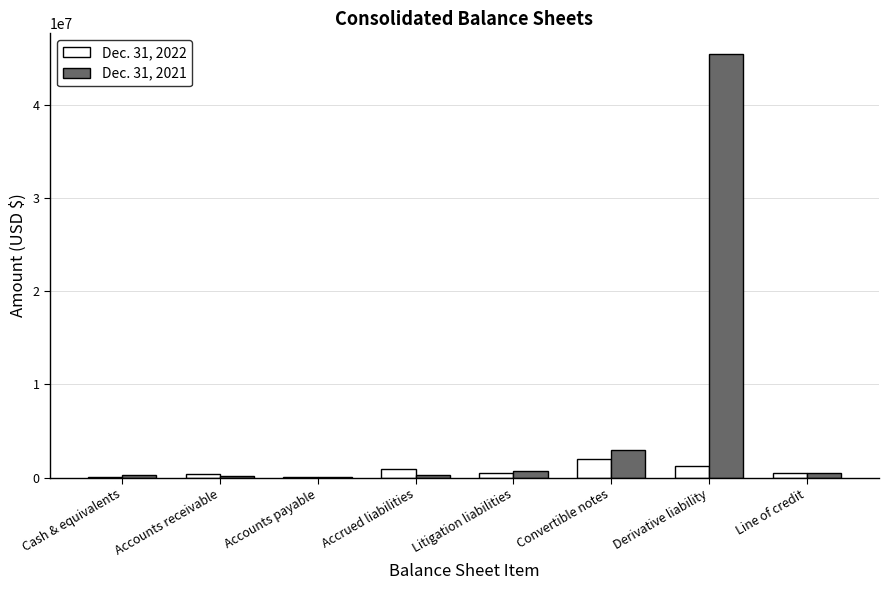

At which label does Dec. 31, 2022 first exceed 534655?

Accrued liabilities